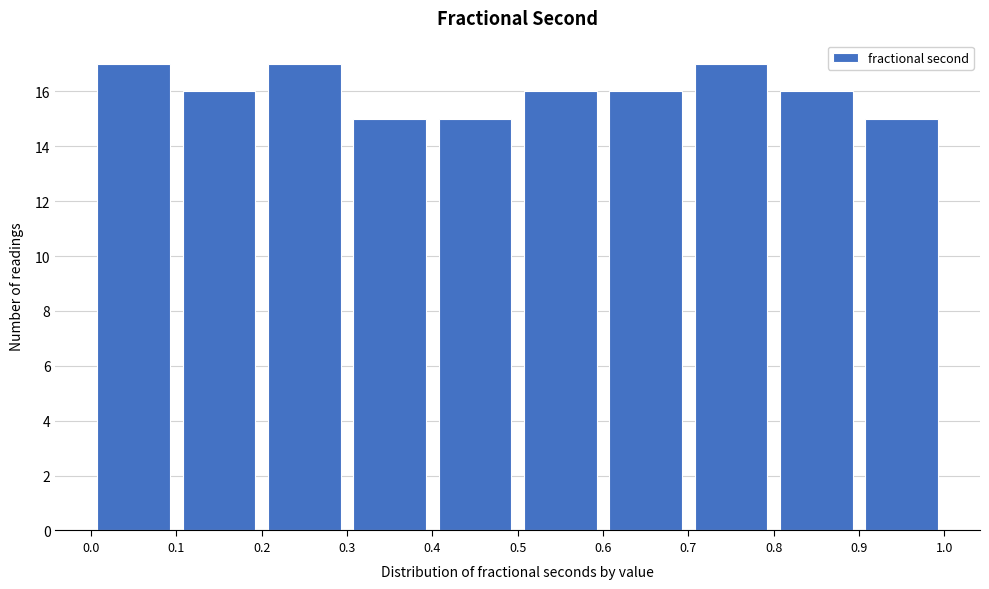

Reading left to right, list every bar in this chart as the range it spans on the x-axis followed by its height. The values are not printed on the chart, so give them approximately, as read against the axis.

0.0 to 0.1: 17
0.1 to 0.2: 16
0.2 to 0.3: 17
0.3 to 0.4: 15
0.4 to 0.5: 15
0.5 to 0.6: 16
0.6 to 0.7: 16
0.7 to 0.8: 17
0.8 to 0.9: 16
0.9 to 1.0: 15